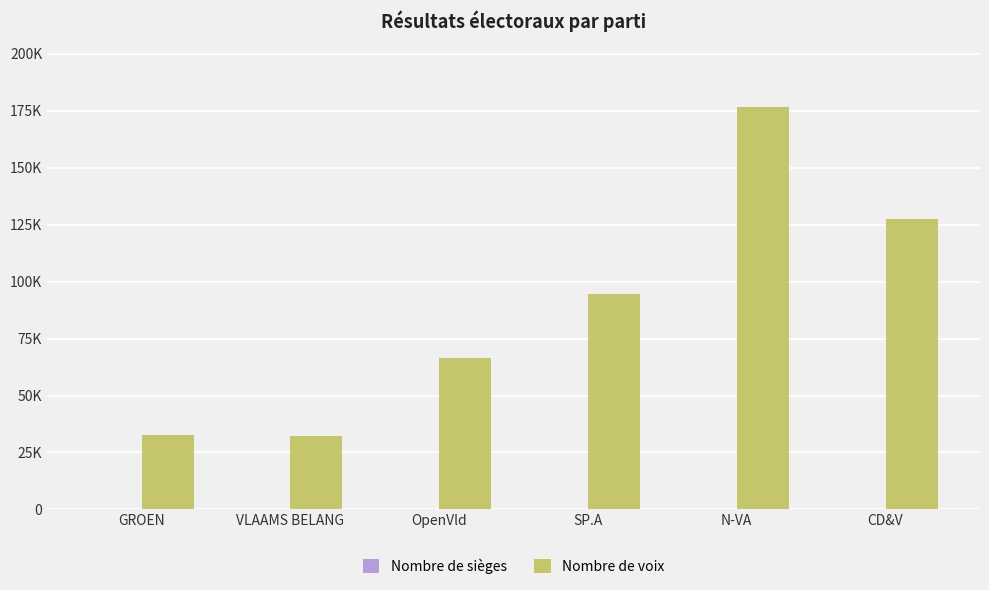

Does the chart contain stacked bars?

No